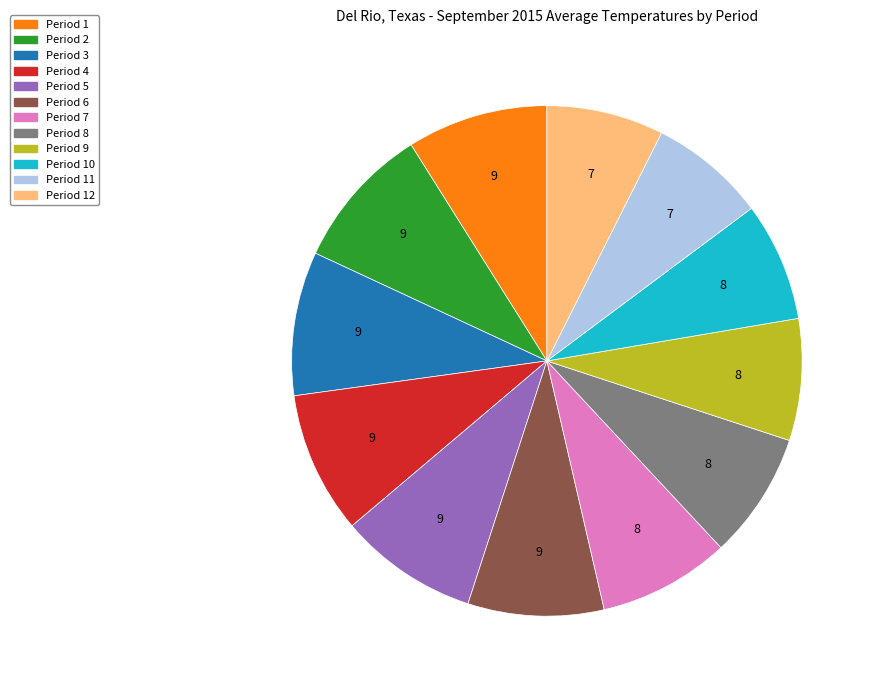

Is there a majority slice in this chart?

No